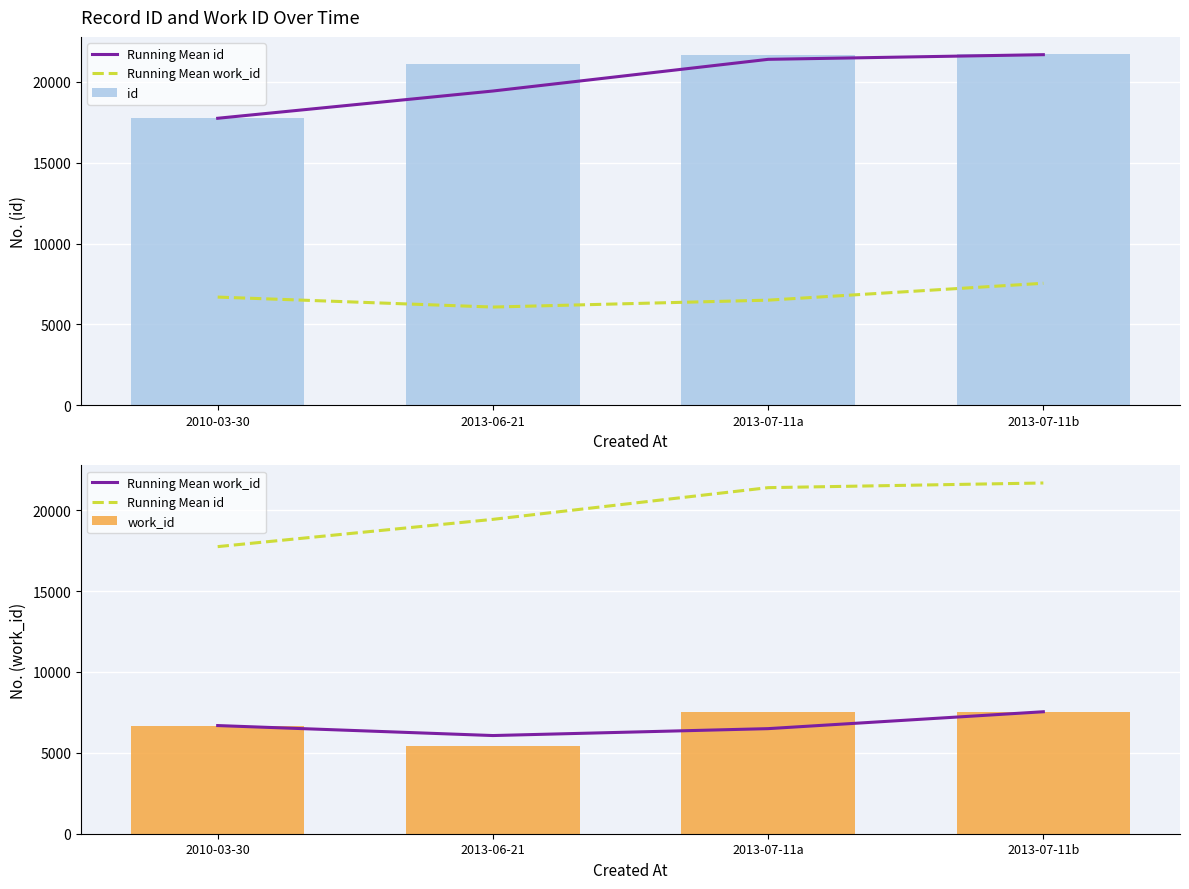

At how many categories does at least one series exceed 5560?

4